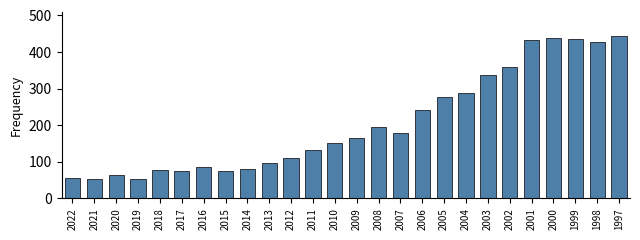

Between 2017 and 2000, which is larger?

2000